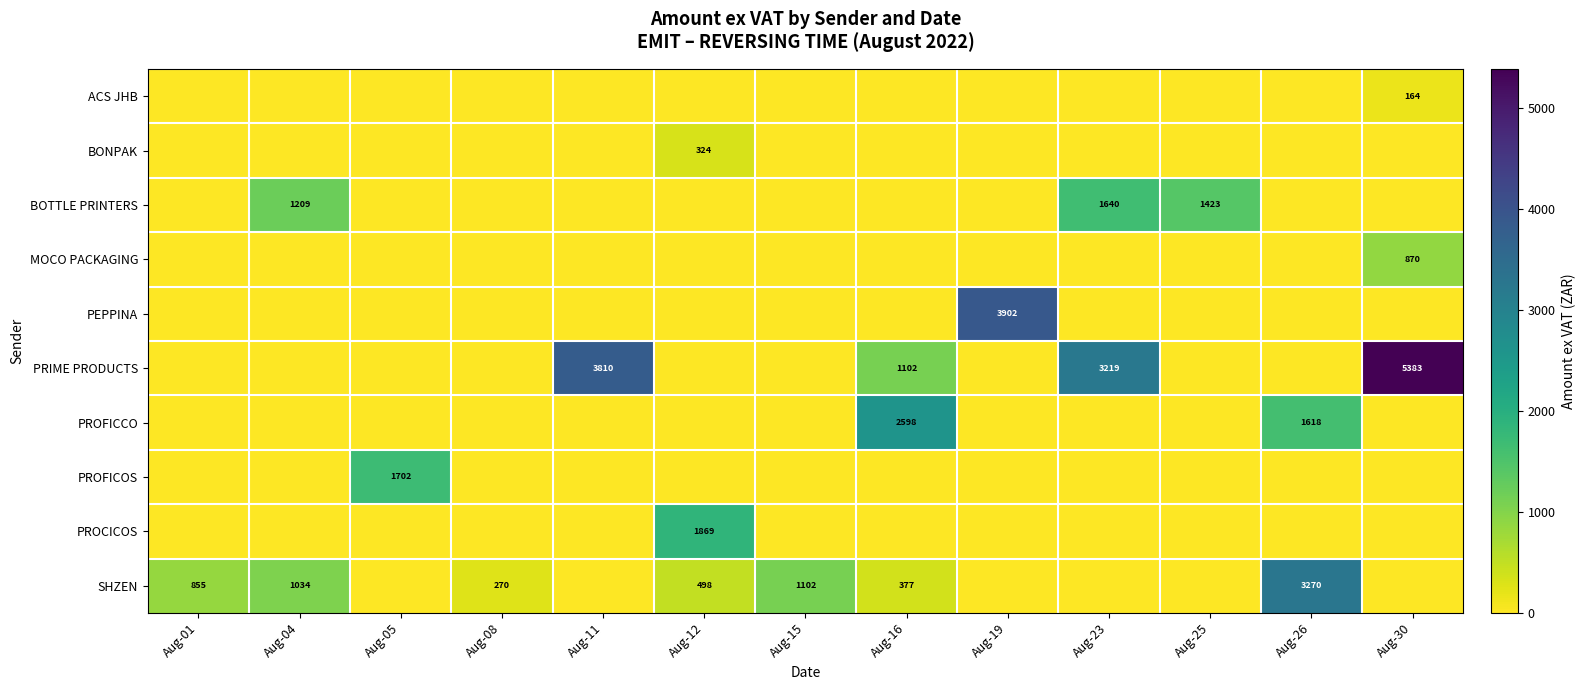

Is it true that SHZEN equals 1034 at Aug-04?

True